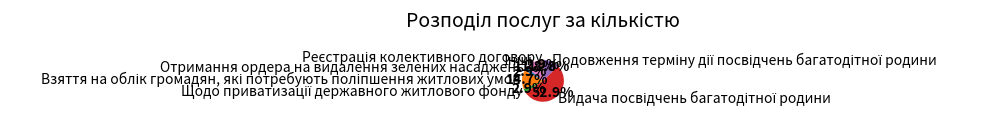

Does any single category account for the majority?

Yes